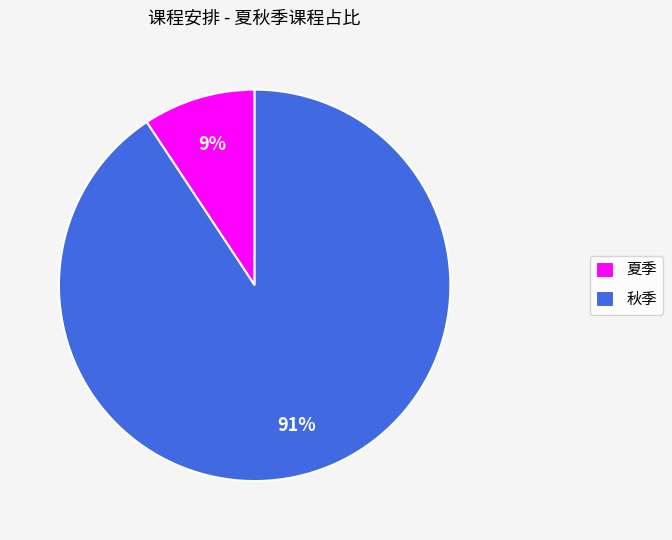

To the nearest percent, what is the average slice percentage?

50%